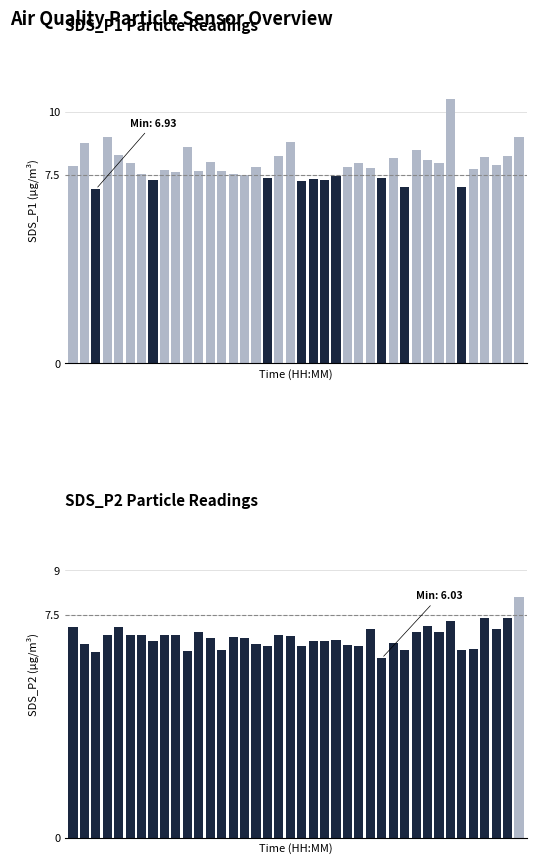

How many groups of bars are there?

40